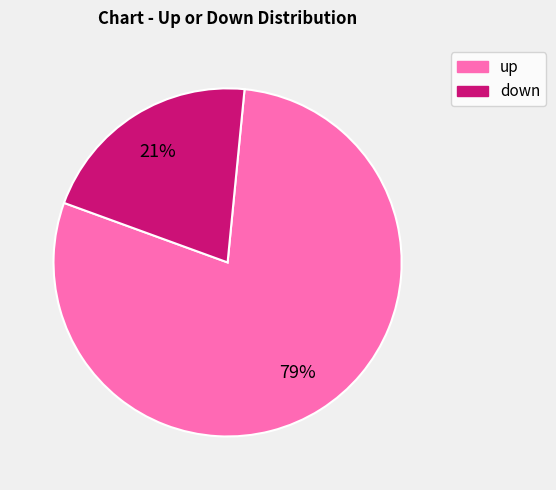

To the nearest percent, what is the difference between the largest and smallest slice percentages?

58%